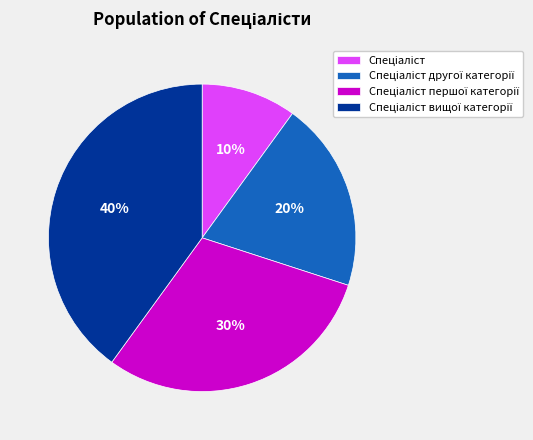

Is there any slice that represents more than half of the pie?

No